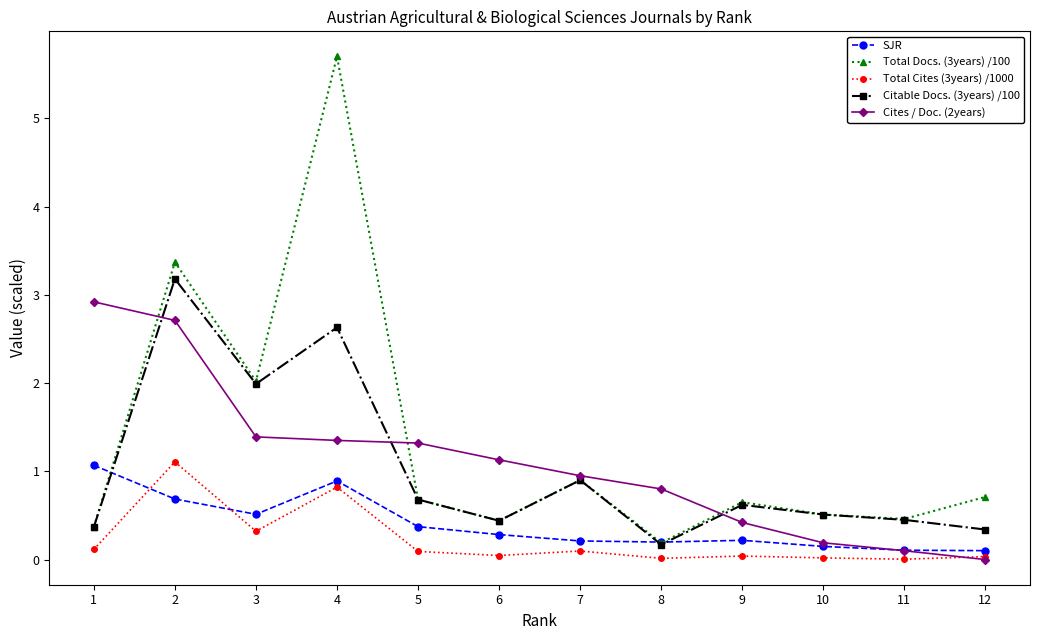

What is the value of the Cites / Doc. (2years) point at the 3rd from the left?

1.4